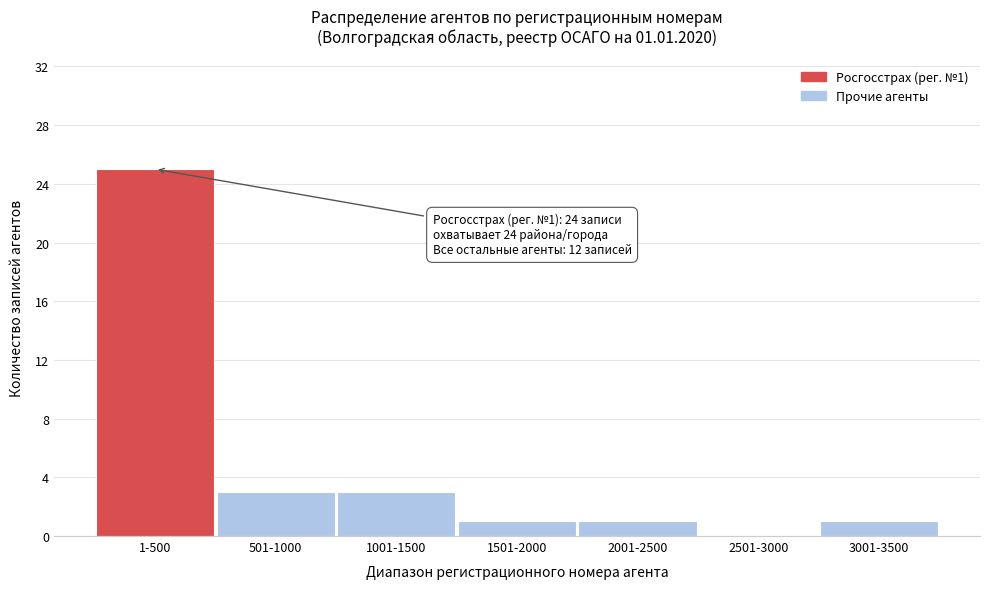

Reading left to right, list all the values displayed in this chart.

1-500=25	501-1000=3	1001-1500=3	1501-2000=1	2001-2500=1	2501-3000=0	3001-3500=1